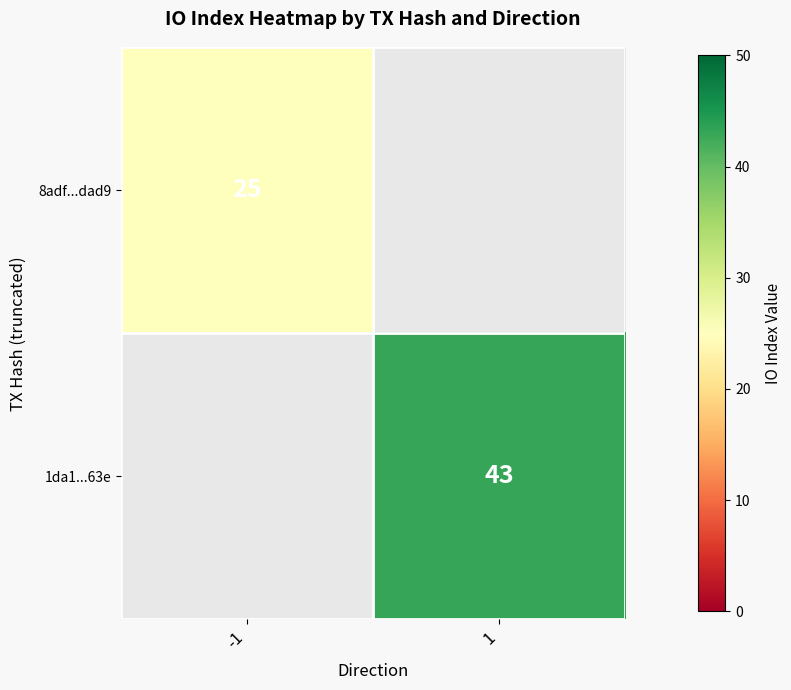

The value of 1da1...63e at 1 is 20. True or false?

False